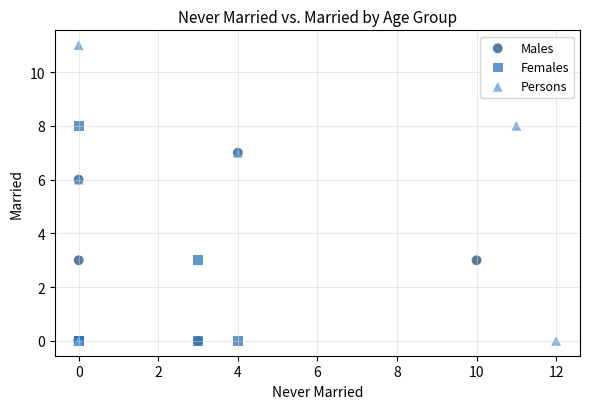

Which series has the largest Y range (max minus min)?

Persons